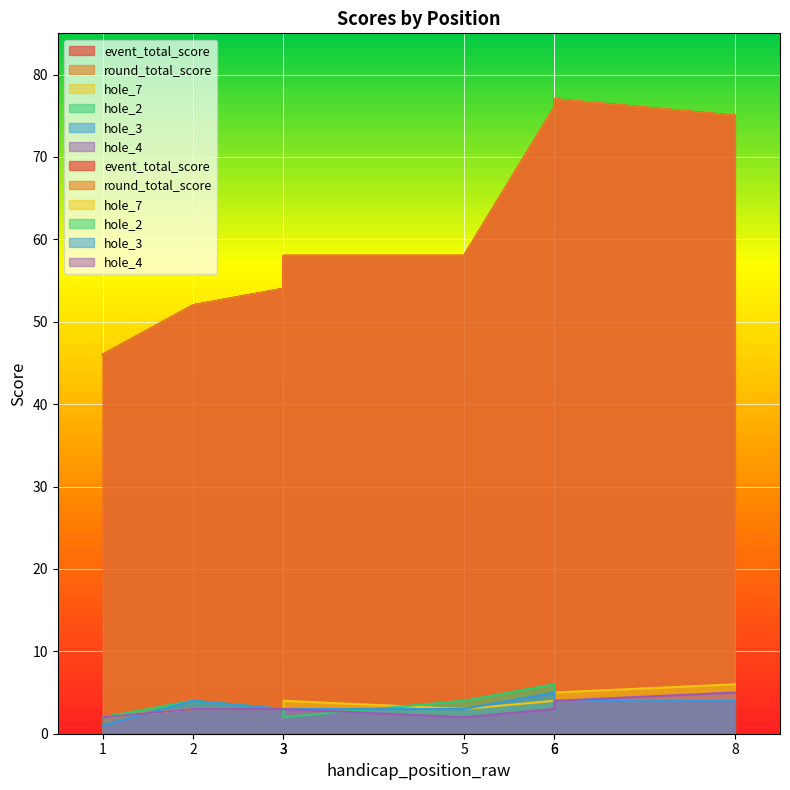

Is it true that round_total_score equals 77 at 1?

False